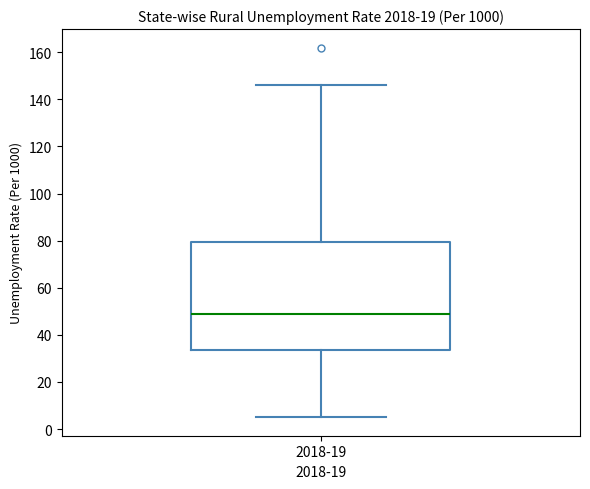

Read this box plot against the y-axis: the position of the median line, the range covered by the box, and the ends of both whiskers. The values are not printed on the chart, so give them approximately, as read against the axis.

median 50, box 34 to 80, whiskers 6 to 146